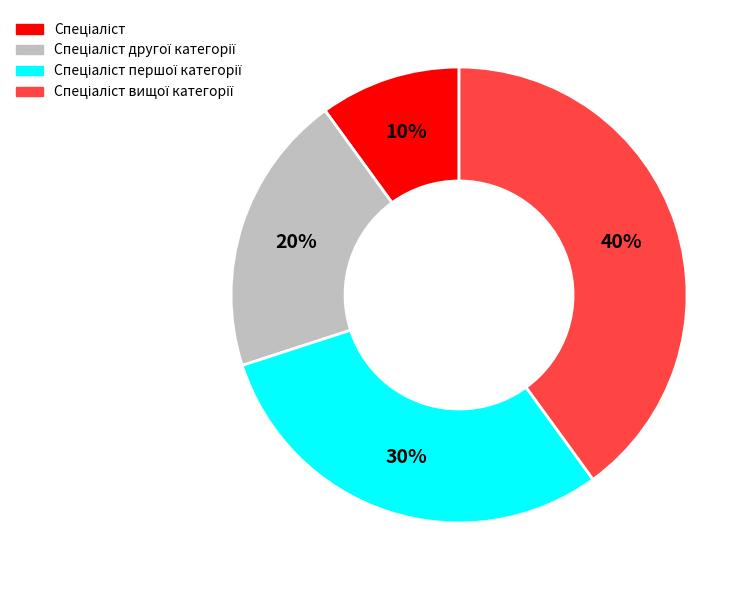

Is there any slice that represents more than half of the pie?

No